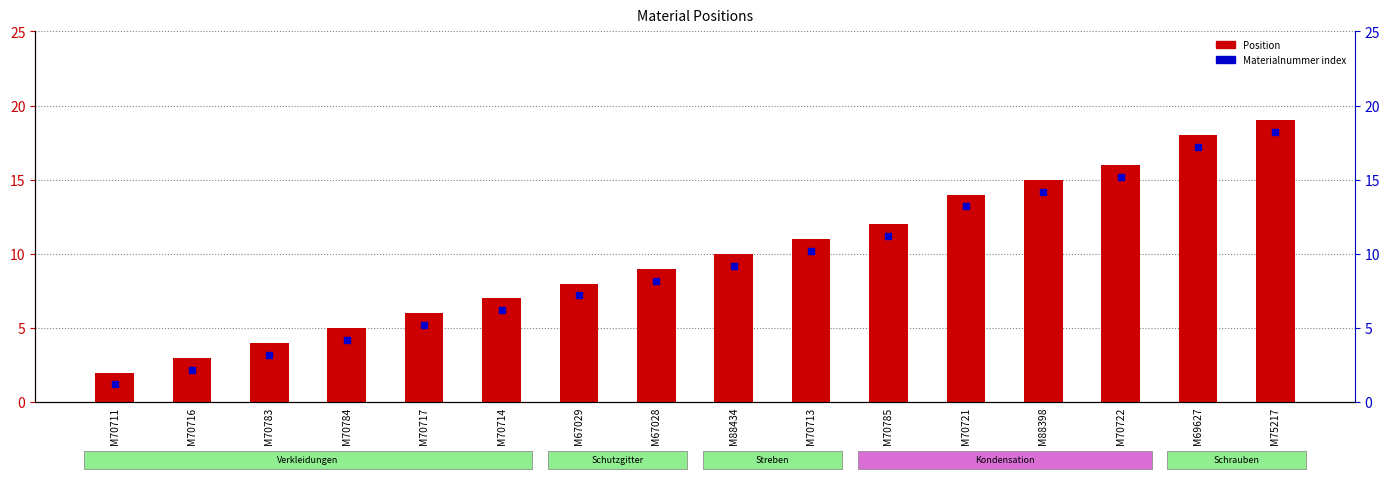

Which series has the largest total across all categories?

Position